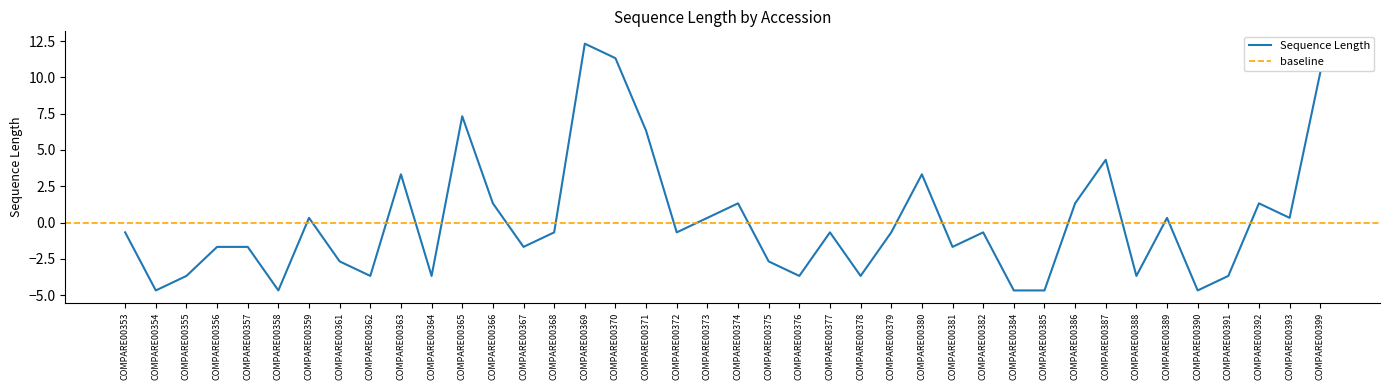

Reading right to left, extract all data points from this chart.

10.3	0.3	1.3	-3.7	-4.7	0.3	-3.7	4.3	1.3	-4.7	-4.7	-0.7	-1.7	3.3	-0.7	-3.7	-0.7	-3.7	-2.7	1.3	0.3	-0.7	6.3	11.3	12.3	-0.7	-1.7	1.3	7.3	-3.7	3.3	-3.7	-2.7	0.3	-4.7	-1.7	-1.7	-3.7	-4.7	-0.7